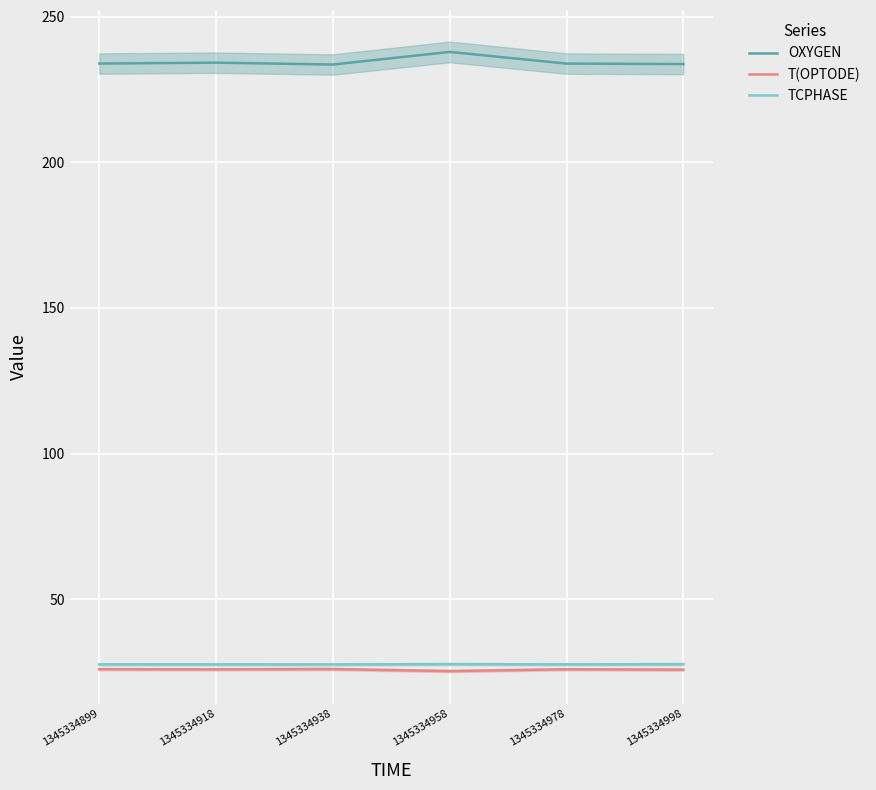

Which series has the largest range (max minus min)?

OXYGEN